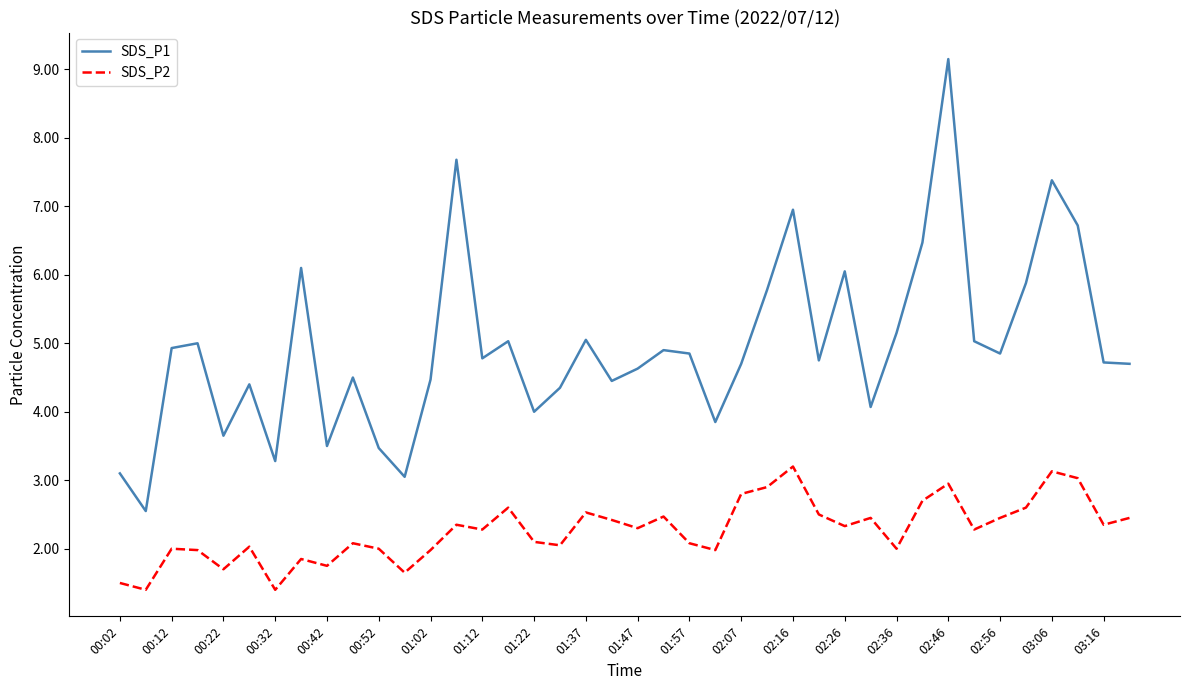

What is the minimum value shown in the chart?

1.4